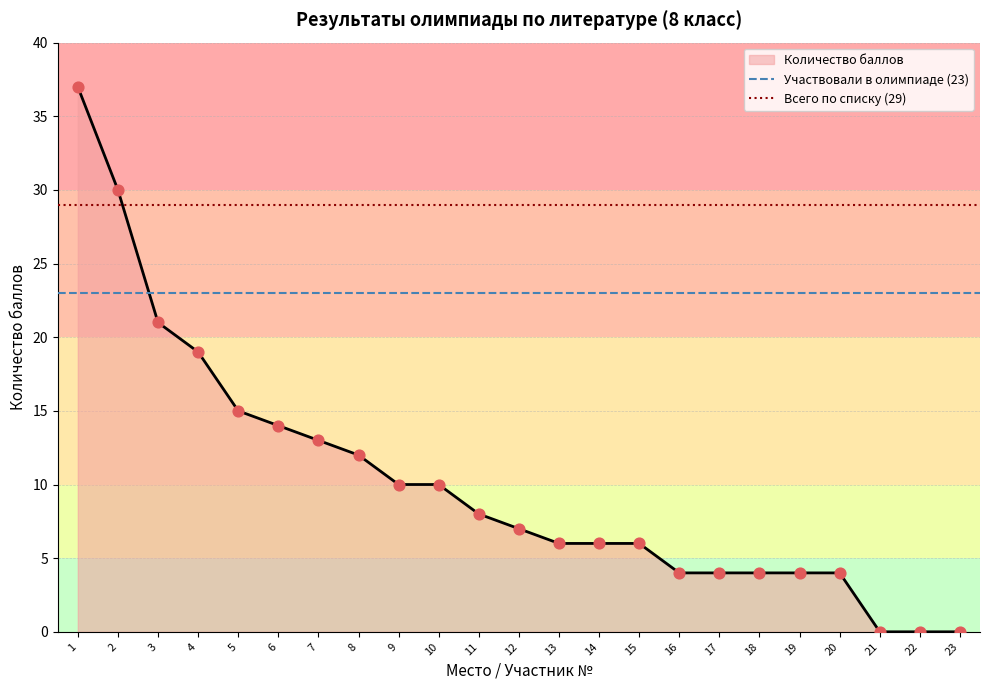

What is the approximate value of Количество баллов at 18, to the nearest 5?

5